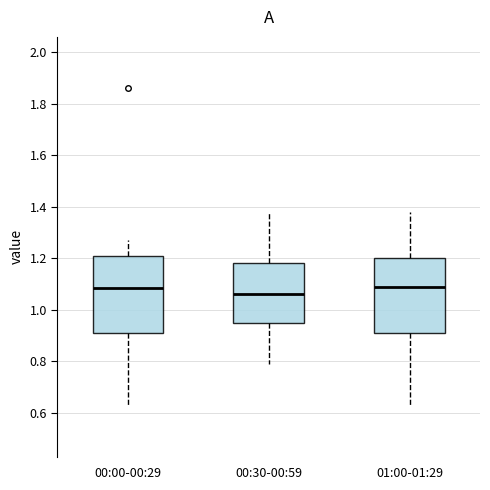

Reading left to right, read every box against the y-axis: the position of its median line, the range the box covers, and the ends of its whiskers. The values are not printed on the chart, so give them approximately, as read against the axis.

00:00-00:29: median 1.08, box 0.92 to 1.22, whiskers 0.64 to 1.28
00:30-00:59: median 1.06, box 0.94 to 1.18, whiskers 0.80 to 1.38
01:00-01:29: median 1.10, box 0.92 to 1.20, whiskers 0.64 to 1.38